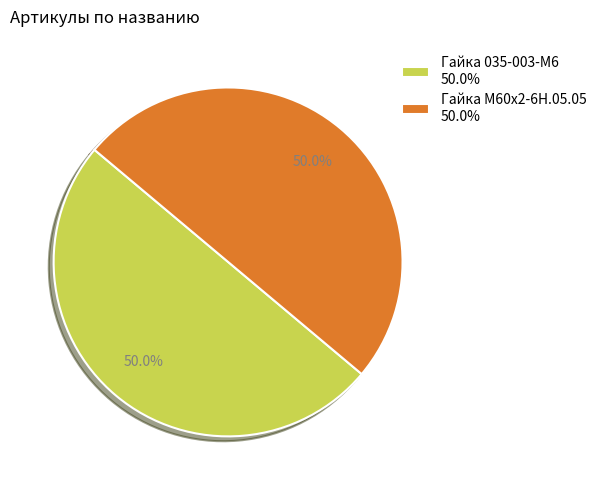

What is the ratio of the value at Гайка М60х2-6Н.05.05 to the value at Гайка 035-003-М6?

1.0